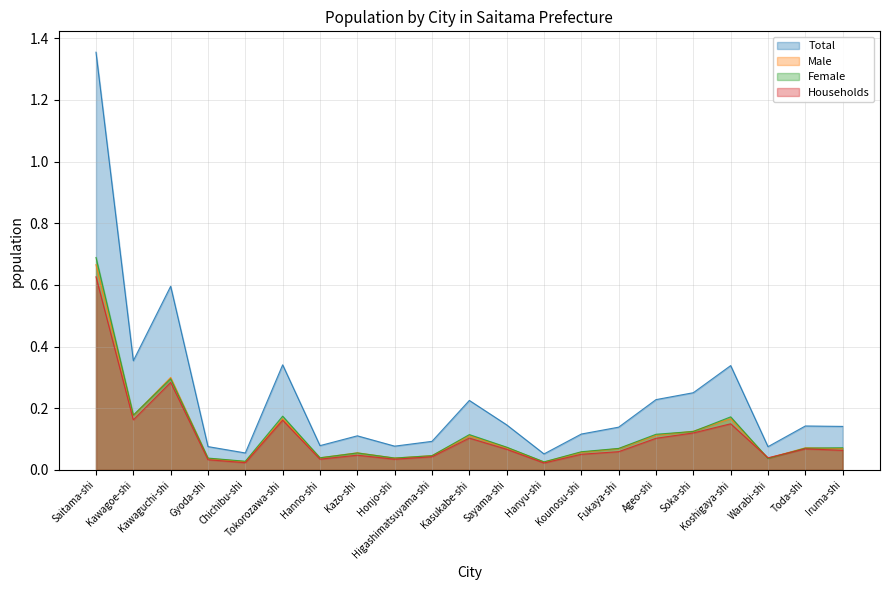

What is the difference between the highest and lowest values at Koshigaya-shi?

0.2